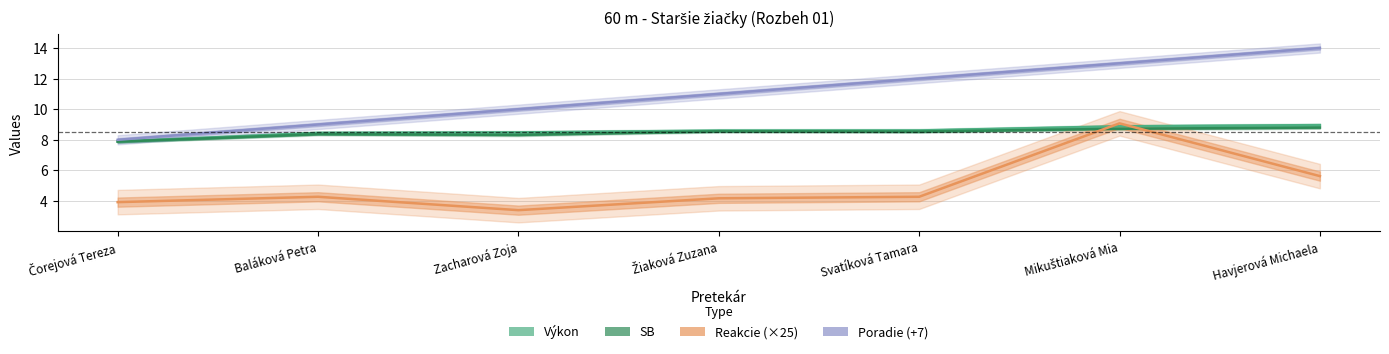

Which series ends up on top after the final intersection of Reakcie (×25) and SB?

SB